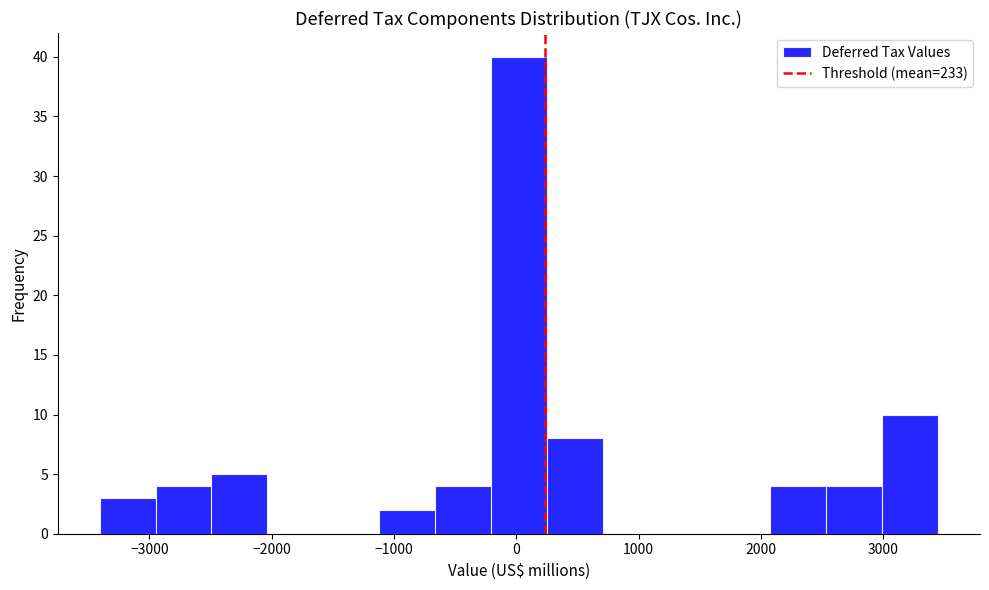

Reading left to right, list every bar in this chart as the range it spans on the x-axis followed by its height. Neither the bar edges nor the heights are printed on the chart, so give them approximately, as read against the axes.

-3400 to -2900: 3
-2900 to -2500: 4
-2500 to -2000: 5
-2000 to -1600: 0
-1600 to -1100: 0
-1100 to -700: 2
-700 to -200: 4
-200 to 300: 40
300 to 700: 8
700 to 1200: 0
1200 to 1600: 0
1600 to 2100: 0
2100 to 2500: 4
2500 to 3000: 4
3000 to 3500: 10